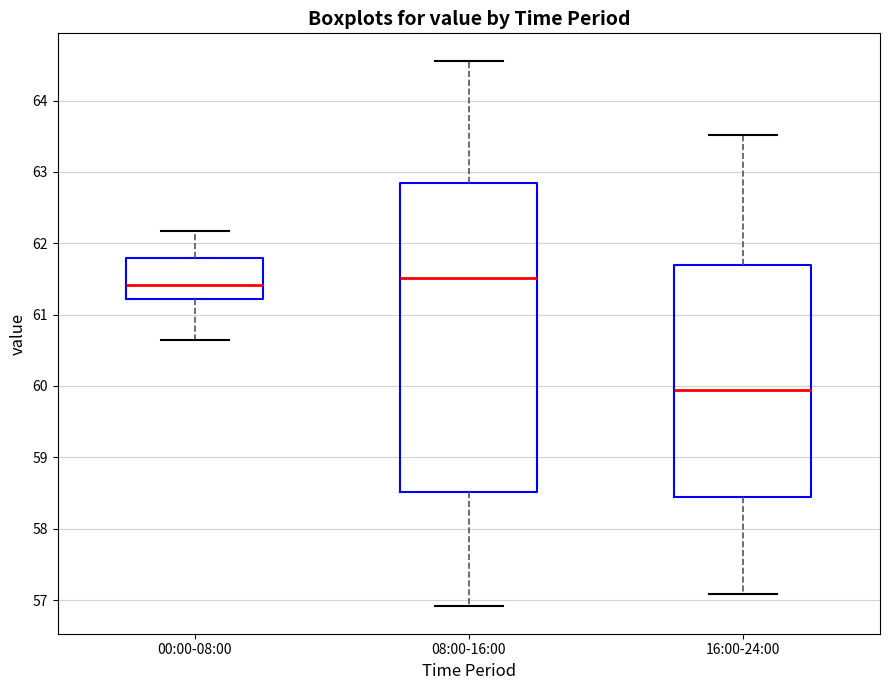

Which box is the tallest, from its lower edge to its upper edge?

08:00-16:00